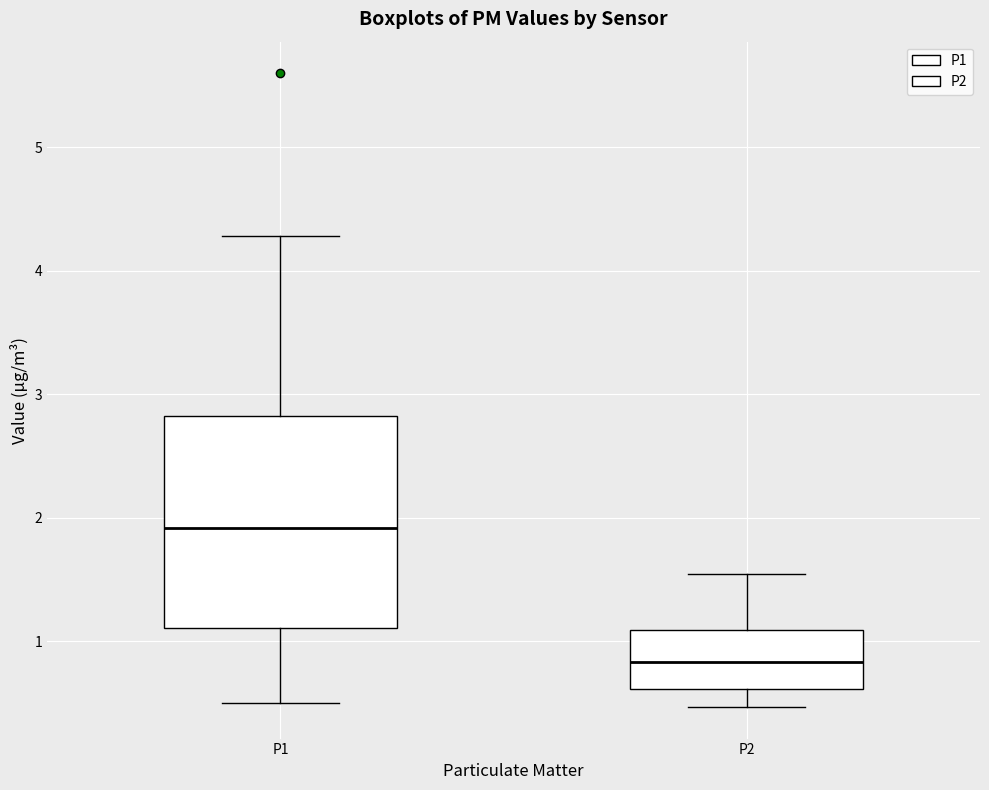

Reading left to right, read every box against the y-axis: the position of its median line, the range the box covers, and the ends of its whiskers. The values are not printed on the chart, so give them approximately, as read against the axis.

P1: median 1.9, box 1.1 to 2.8, whiskers 0.5 to 4.3
P2: median 0.8, box 0.6 to 1.1, whiskers 0.5 to 1.6